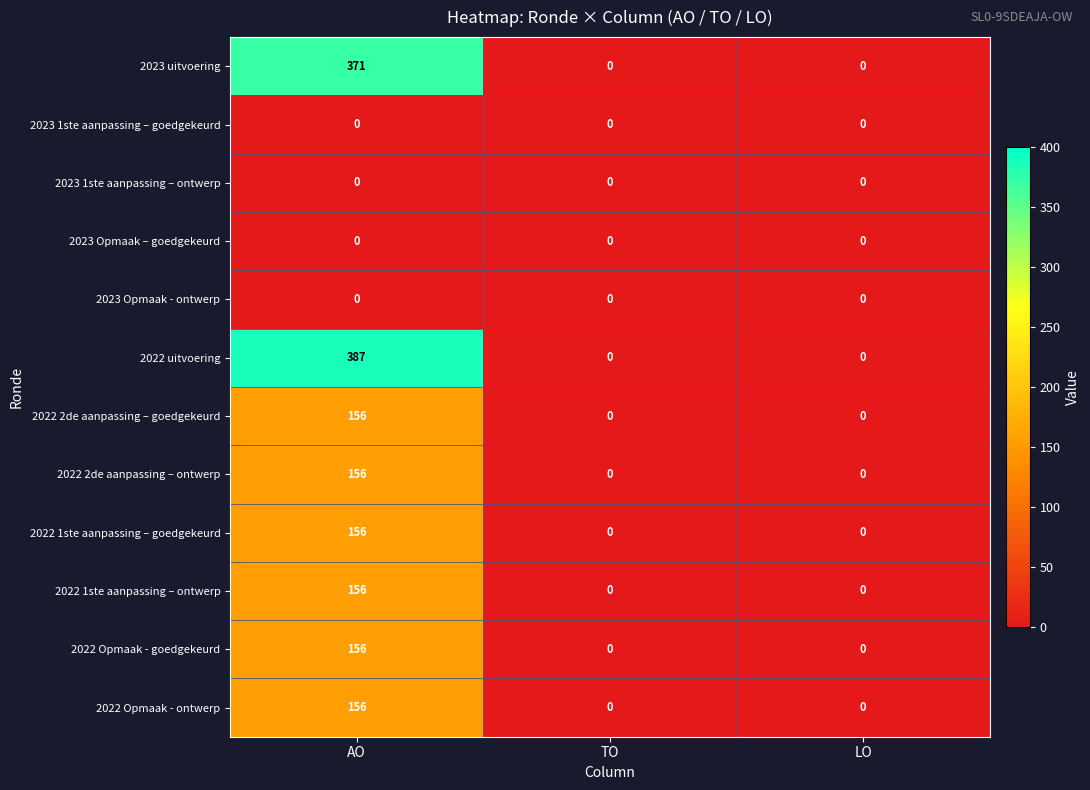

What is the difference between the 2022 2de aanpassing – goedgekeurd values at AO and LO?

156